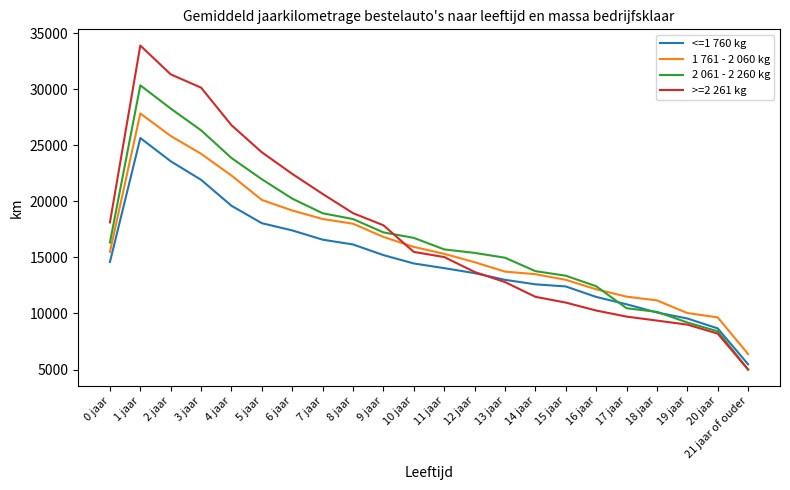

Rank the series at 1 jaar from highest to lowest value.

>=2 261 kg, 2 061 - 2 260 kg, 1 761 - 2 060 kg, <=1 760 kg